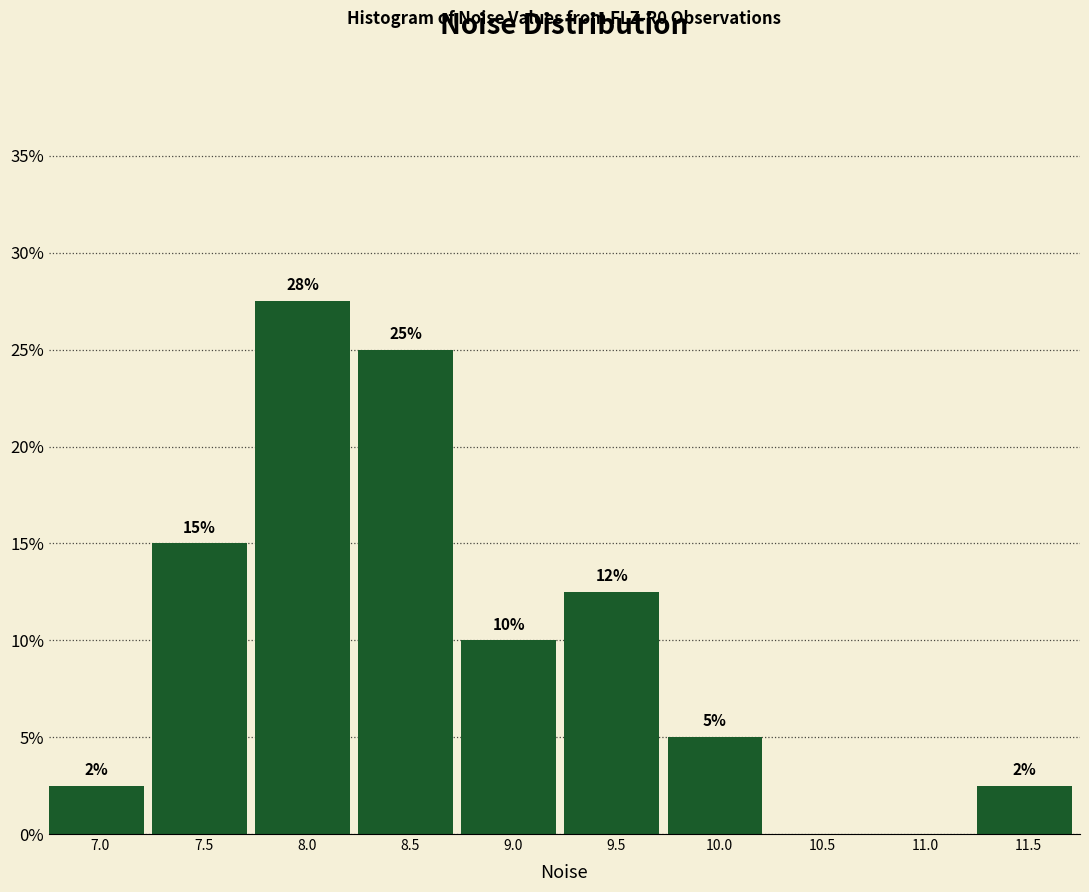

What is the sum of the values at 7.0 and 8.0?

30.0